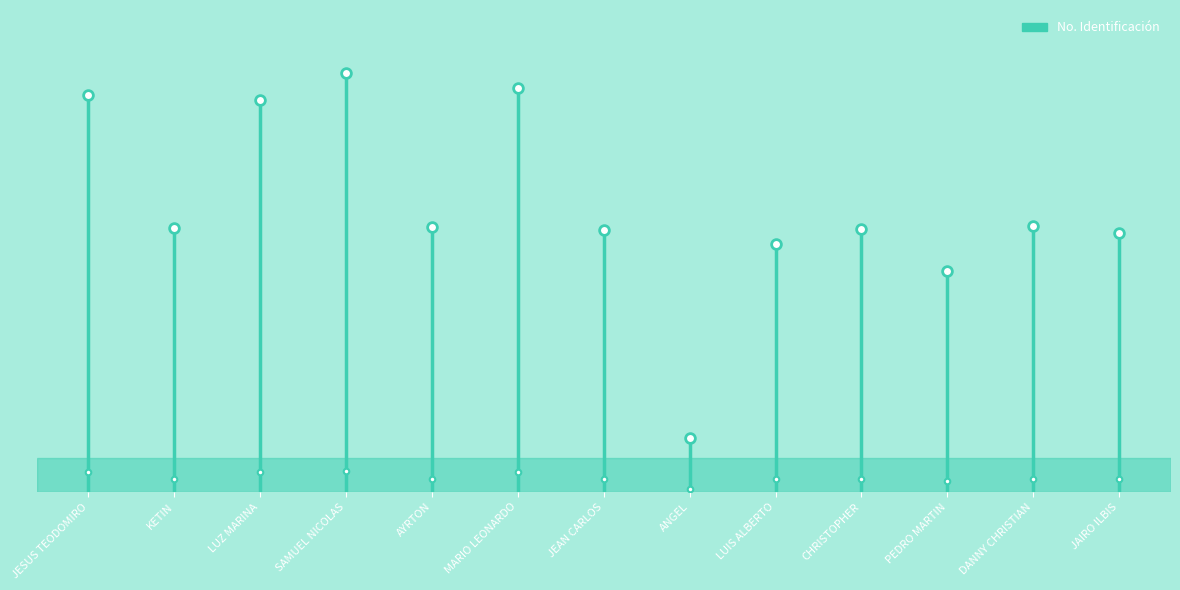

How many data points does each series have?

13